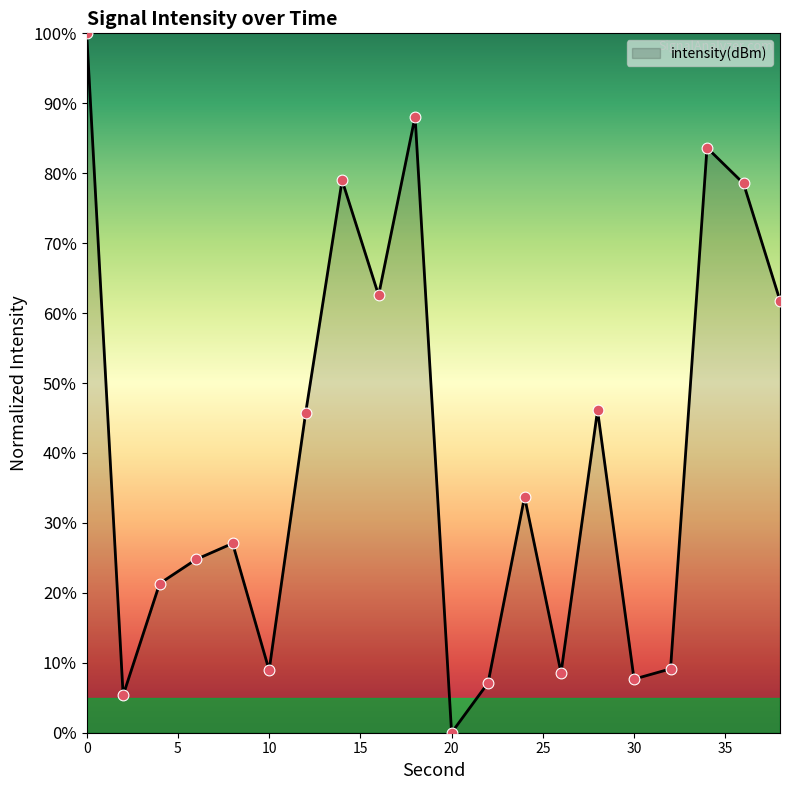

What is the greatest value displayed?

100.0